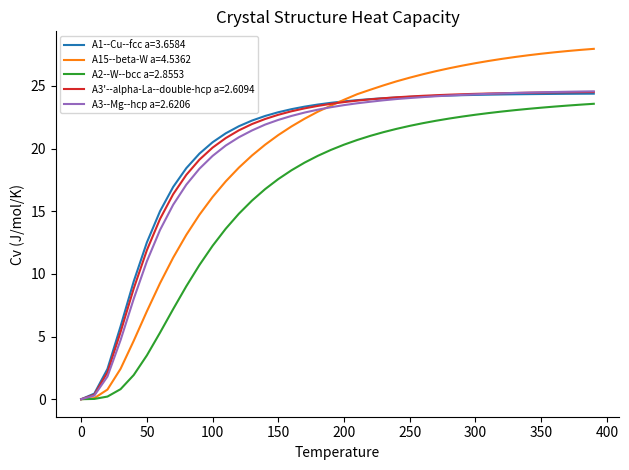

Which series has the widest spread of values?

A15--beta-W a=4.5362